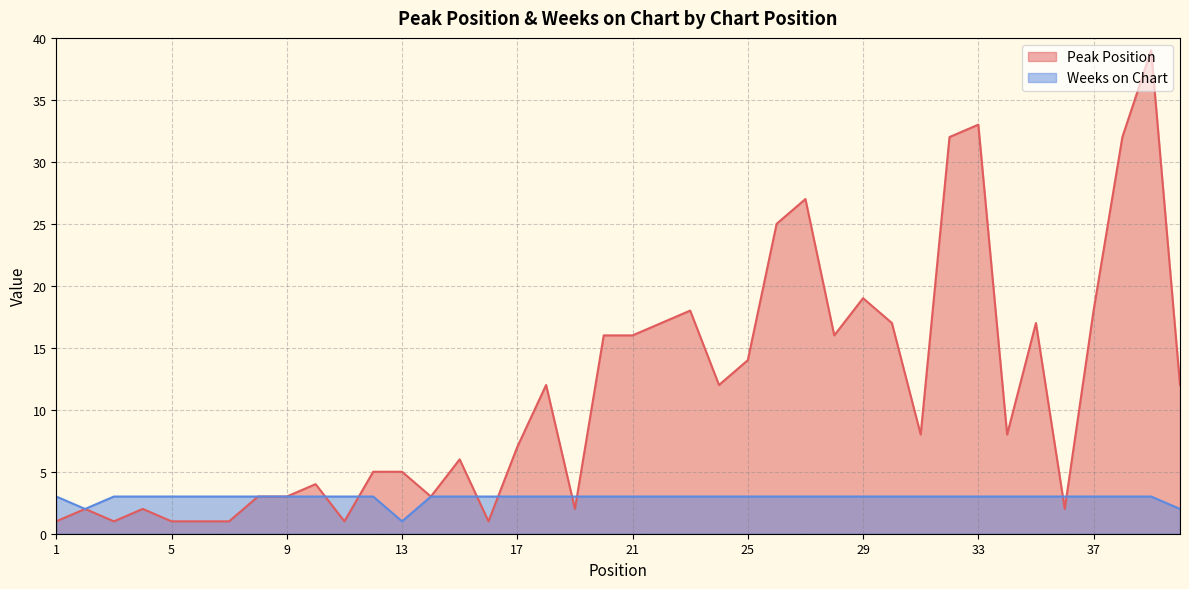

What is the maximum value shown in the chart?

39